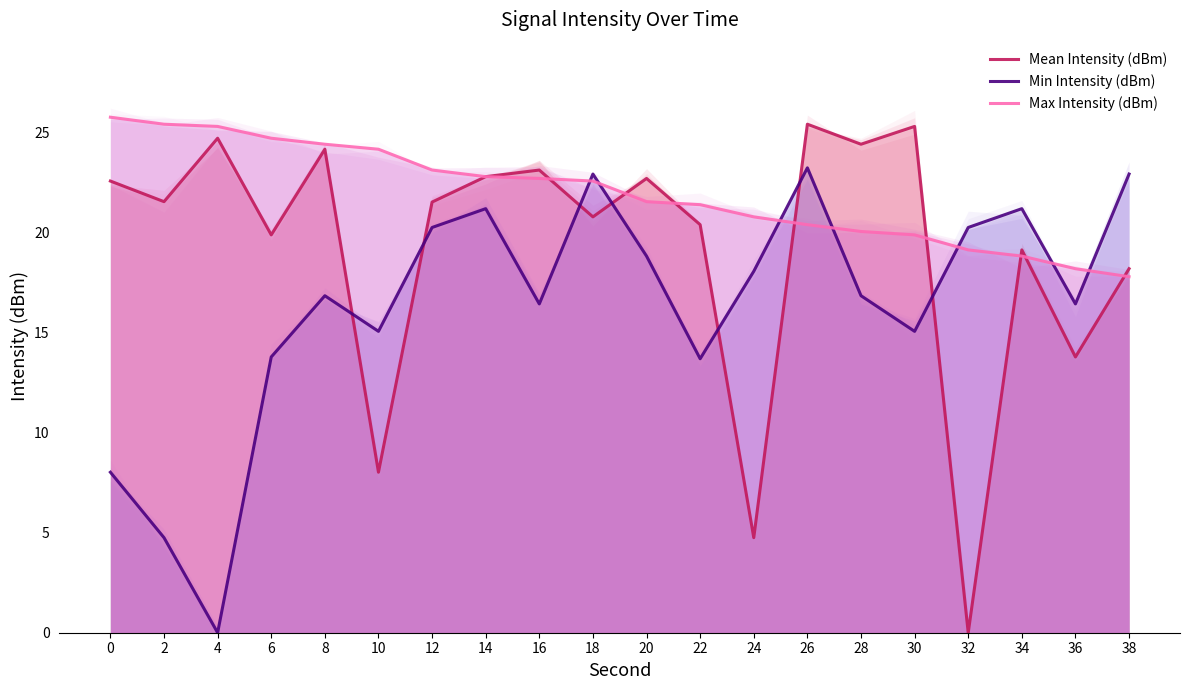

Reading left to right, what are all the values shown in this chart?

Mean Intensity (dBm): 0=22.6	2=21.5	4=24.7	6=19.9	8=24.2	10=8.0	12=21.5	14=22.8	16=23.1	18=20.8	20=22.7	22=20.4	24=4.8	26=25.4	28=24.4	30=25.3	32=0.0	34=19.1	36=13.8	38=18.2
Min Intensity (dBm): 0=8.0	2=4.8	4=0.0	6=13.8	8=16.8	10=15.1	12=20.2	14=21.2	16=16.4	18=22.9	20=18.8	22=13.7	24=18.1	26=23.2	28=16.8	30=15.1	32=20.2	34=21.2	36=16.4	38=22.9
Max Intensity (dBm): 0=25.8	2=25.4	4=25.3	6=24.7	8=24.4	10=24.2	12=23.1	14=22.8	16=22.7	18=22.6	20=21.5	22=21.4	24=20.8	26=20.4	28=20.0	30=19.9	32=19.1	34=18.8	36=18.2	38=17.8